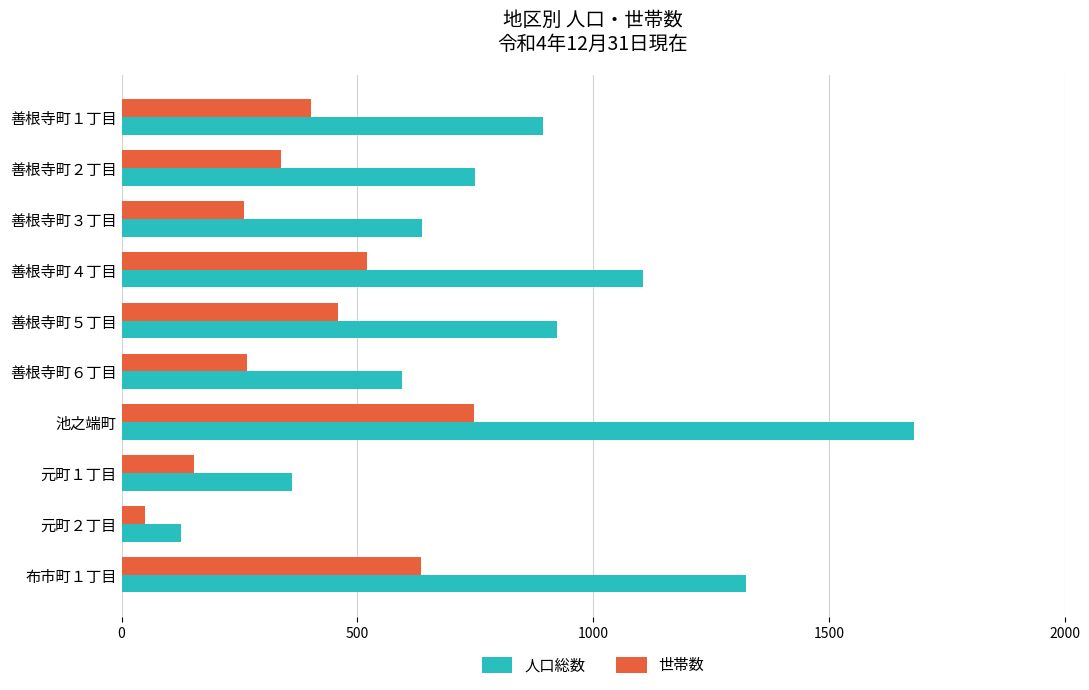

What is the average value of the 世帯数 series?

383